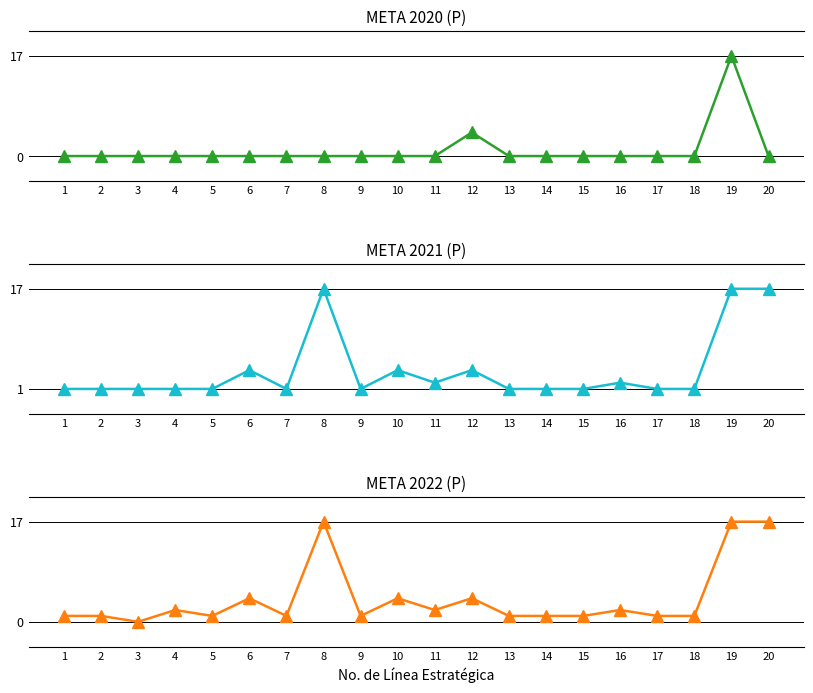

How many lines are shown in the chart?

3